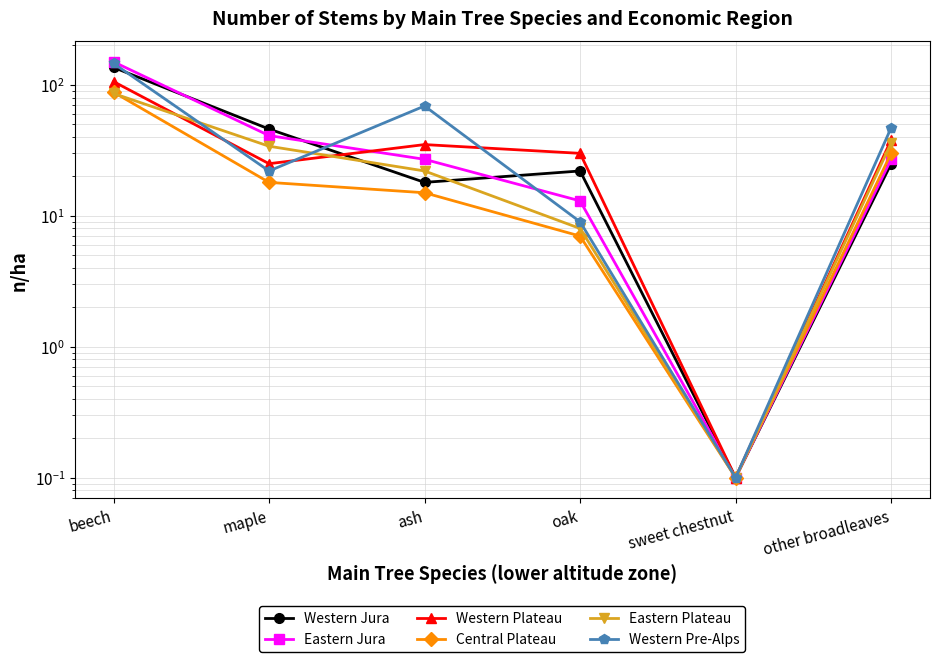

How many data points in Western Jura are less than 25?

3